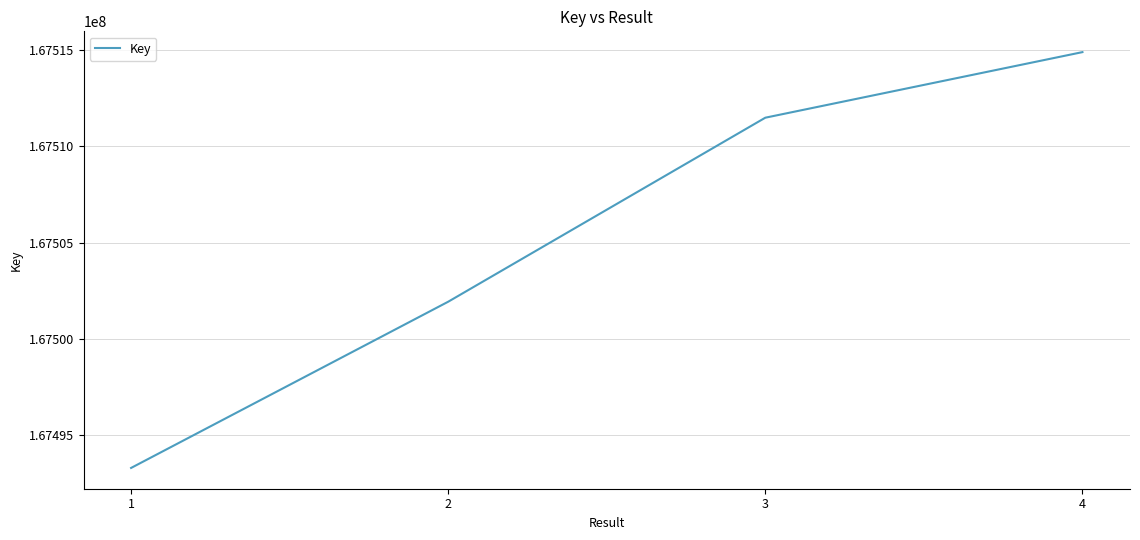

Reading left to right, list all the values displayed in this chart.

1=167493284	2=167501925	3=167511491	4=167514900